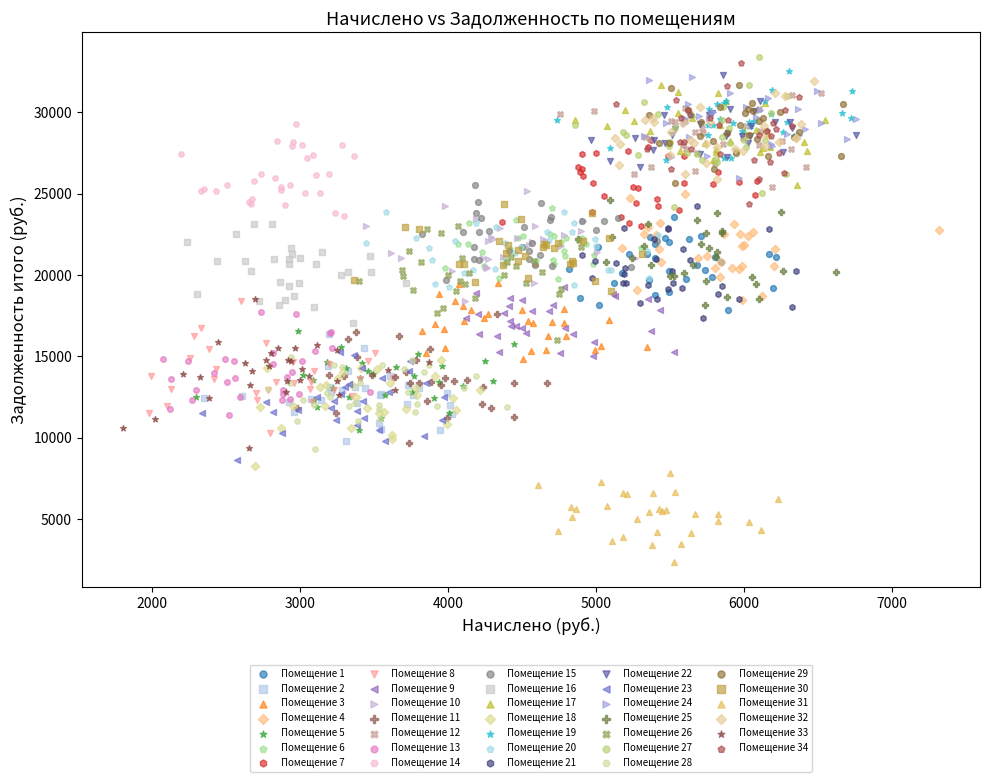

Which series reaches the minimum Y coordinate?

Помещение 31